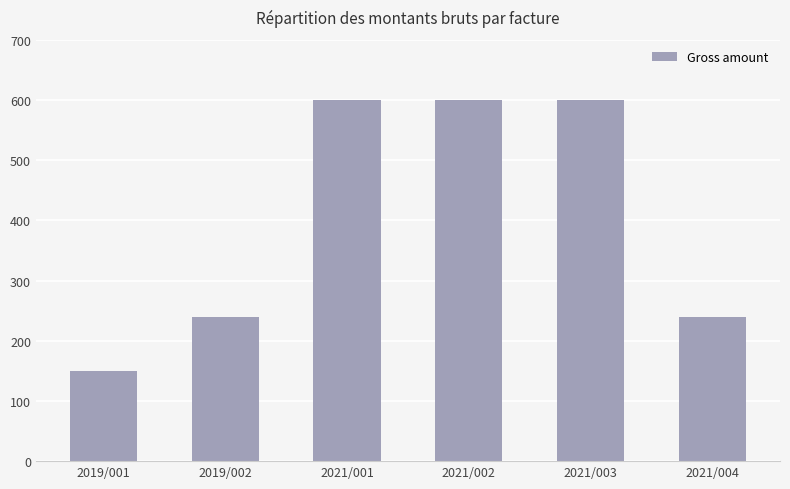

Reading left to right, list all the values displayed in this chart.

2019/001=150	2019/002=240	2021/001=600	2021/002=600	2021/003=600	2021/004=240